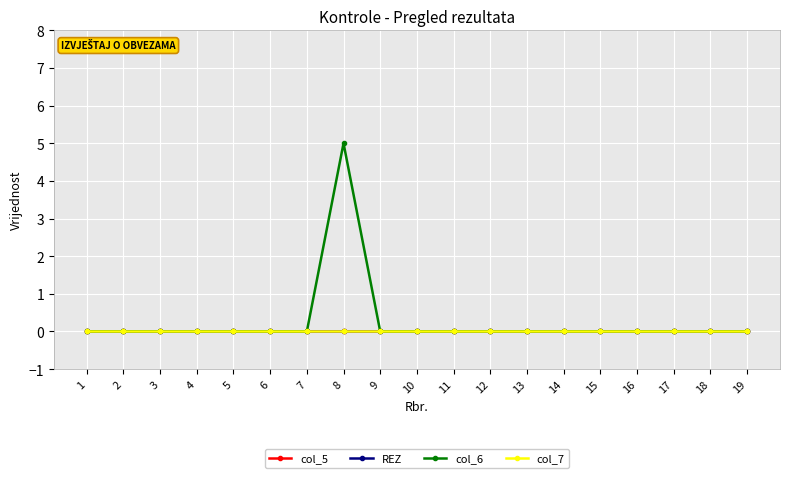

How many lines are shown in the chart?

4